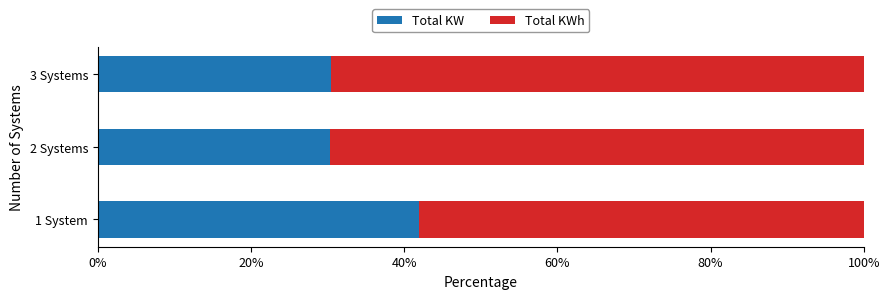

What is the highest value of the Total KW series?

41.9